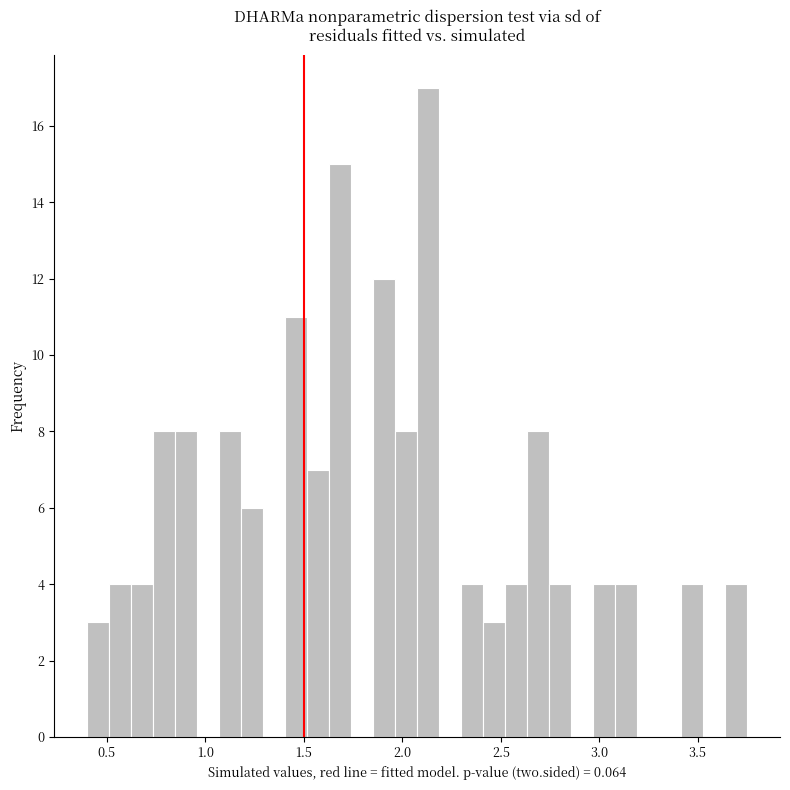

Read against the x-axis, roughly where is the centre of the tallest bar?

2.15